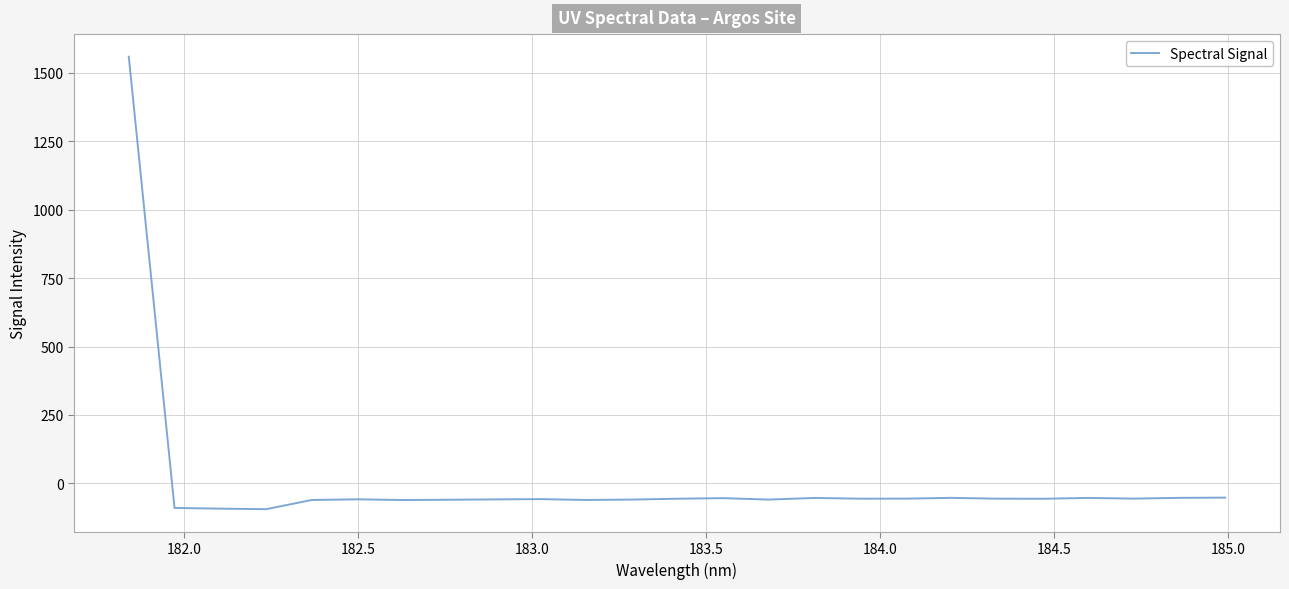

What is the difference between the maximum and minimum values?

1653.4